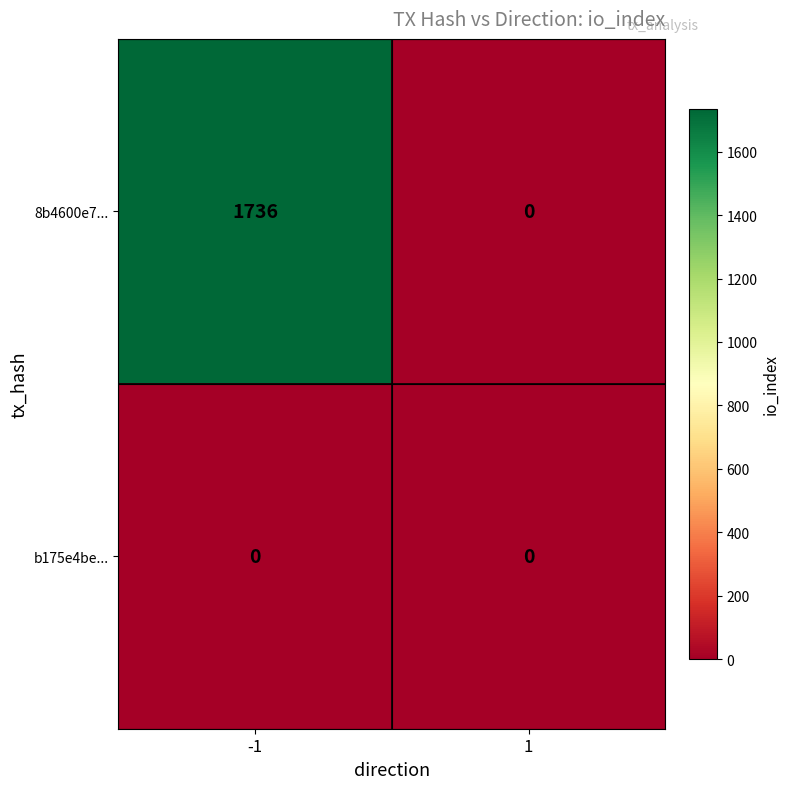

Reading left to right, what are all the values shown in this chart?

8b4600e7...: 1736	0
b175e4be...: 0	0